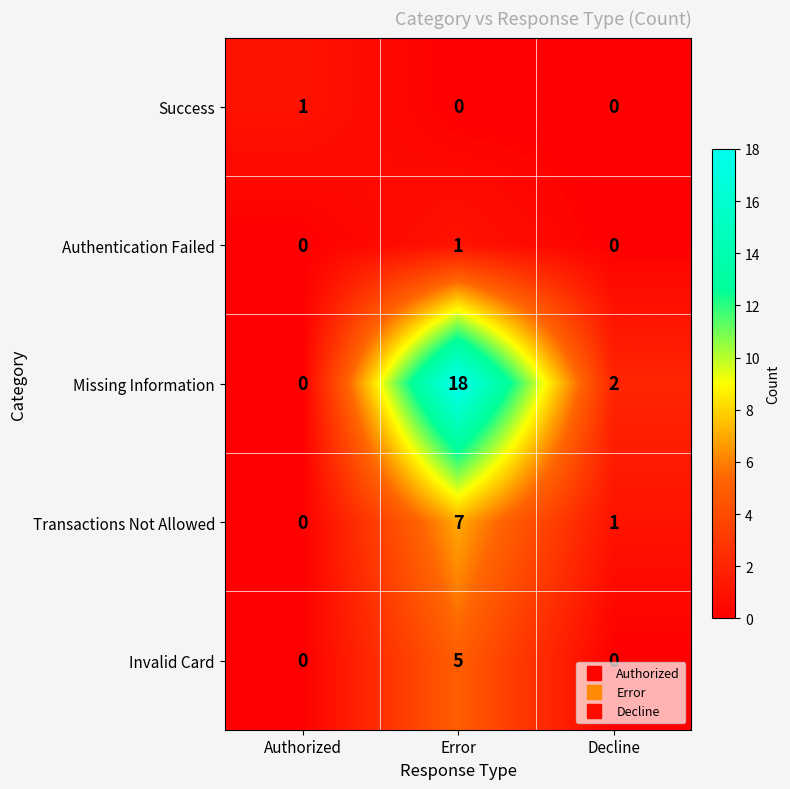

Where is Transactions Not Allowed nearest to the value 3?

Decline